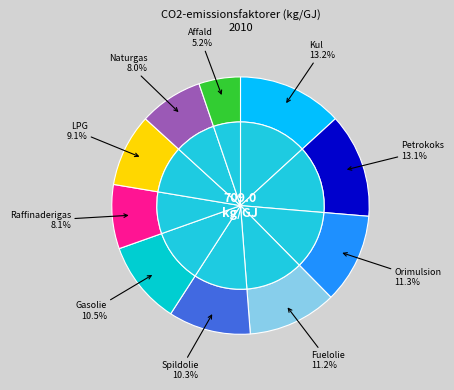

Combined, do Spildolie and Fuelolie account for over 50%?

No